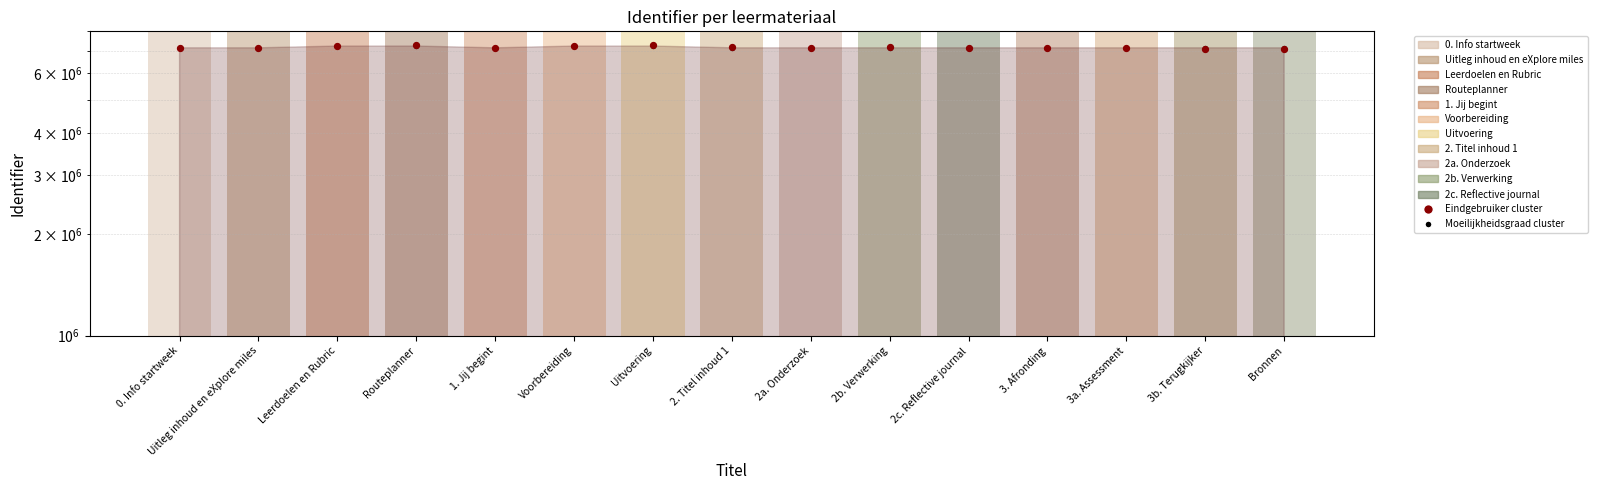

Which series reaches the minimum Y coordinate?

Eindgebruiker cluster